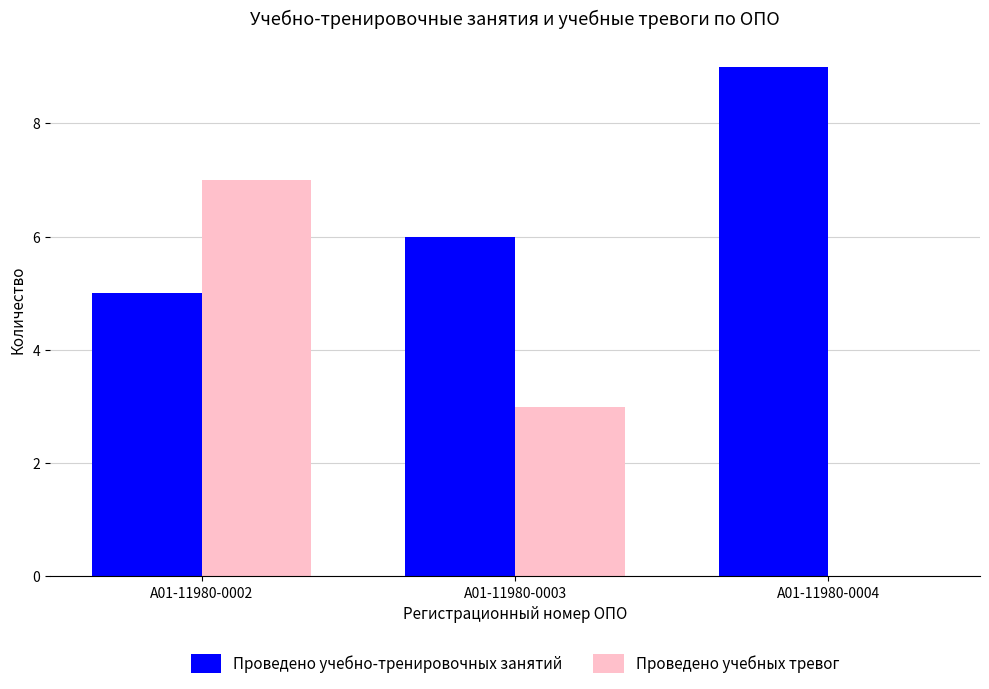

What is the difference between the Проведено учебно-тренировочных занятий values at А01-11980-0002 and А01-11980-0004?

4